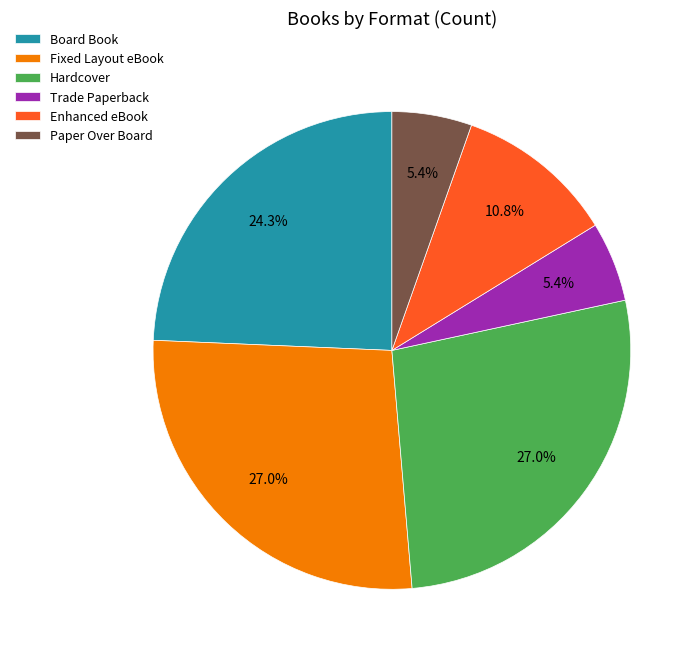

Is there any slice that represents more than half of the pie?

No